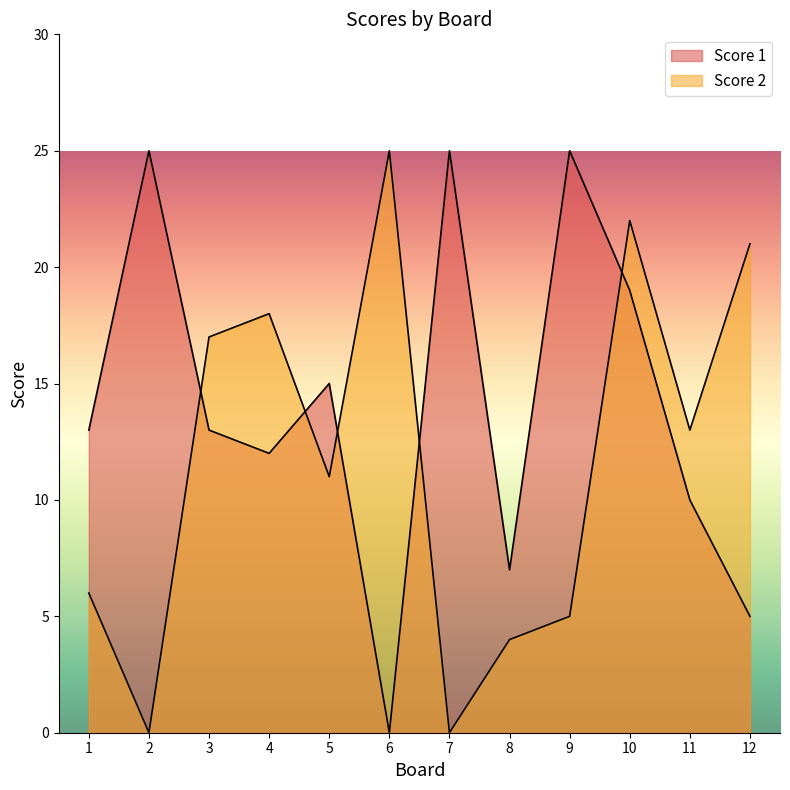

What are all the series names shown in the legend?

Score 1, Score 2